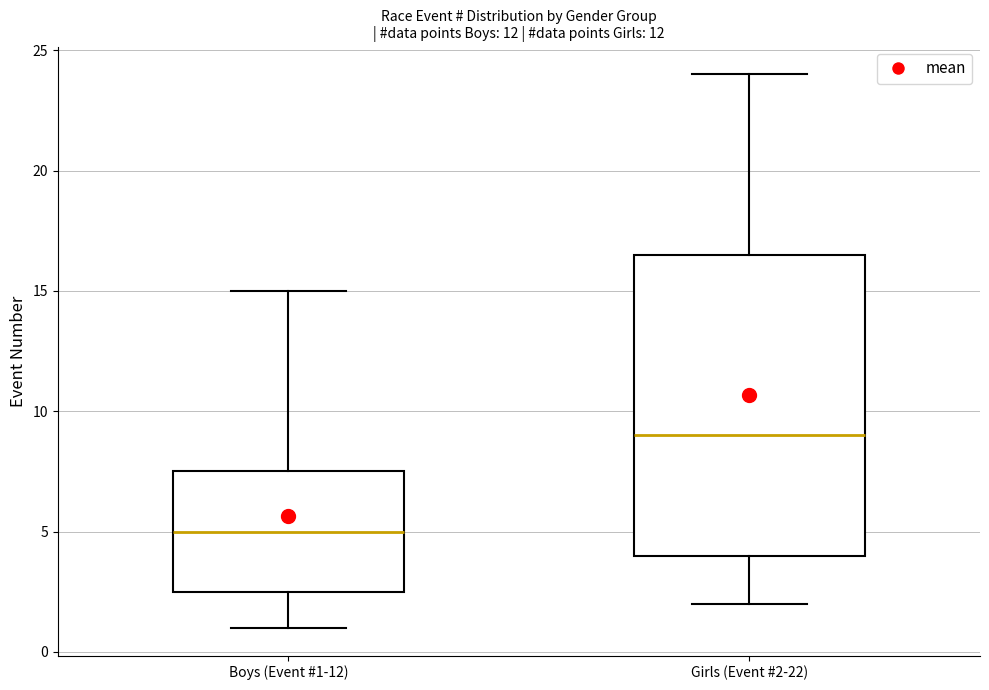

Where does the upper whisker of the box for Girls (Event #2-22) end on the y-axis? The values are not printed on the chart, so give them approximately, as read against the axis.

24.0